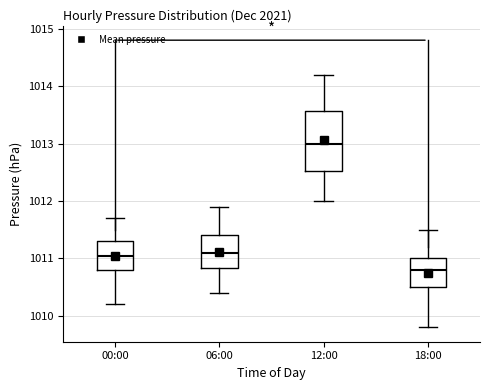

Where is the upper edge of the box for 06:00 on the y-axis? The values are not printed on the chart, so give them approximately, as read against the axis.

1011.4